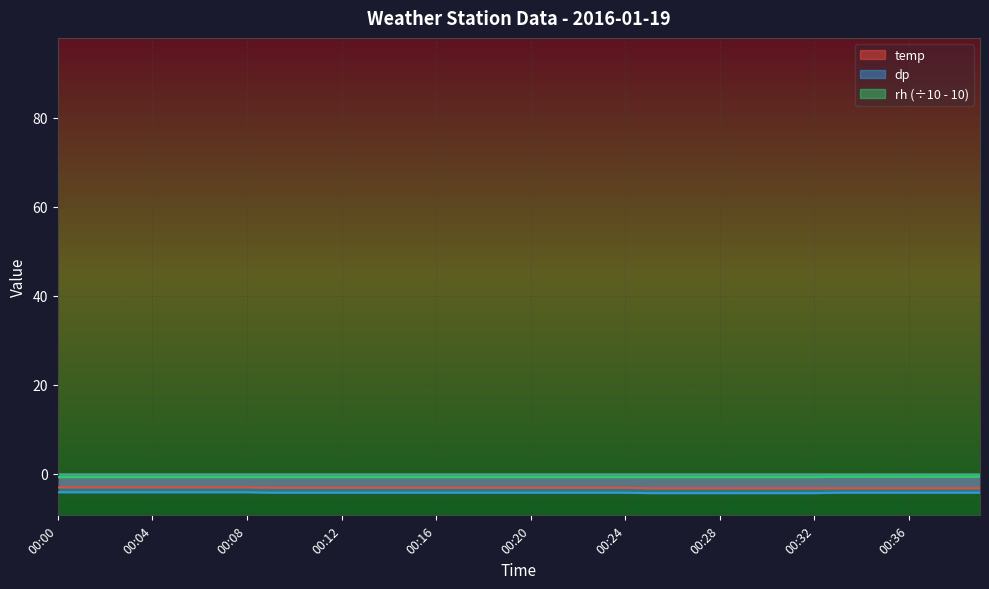

True or false: rh has more than 0 points higher than both neighbors.

False